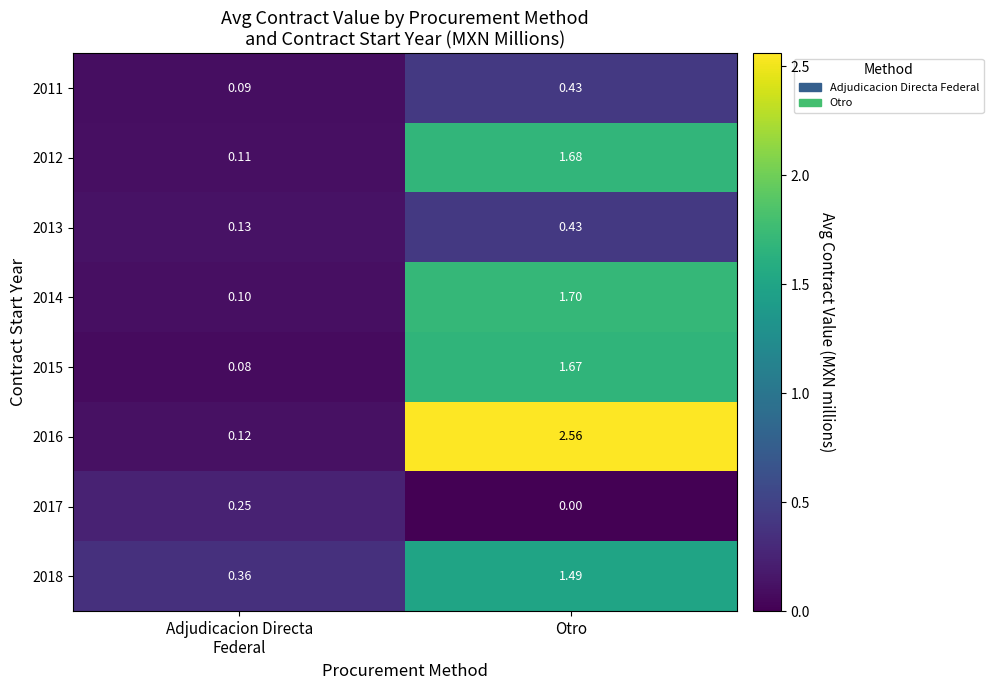

Which category has the highest value in the 2018 series?

Otro